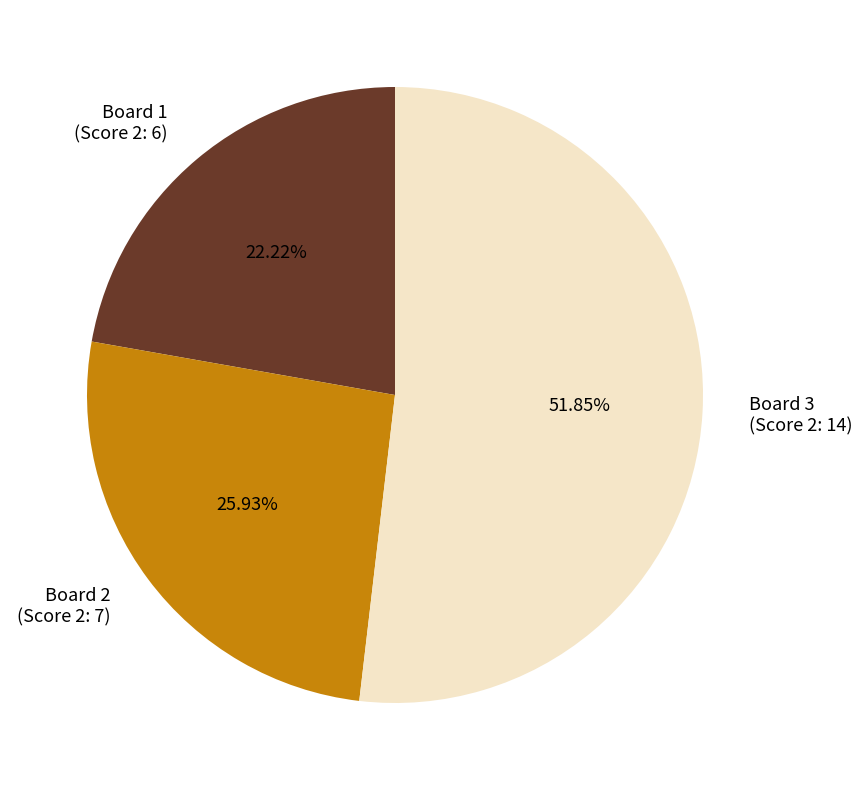

How much of the chart is everything except Board 1?

77.8%